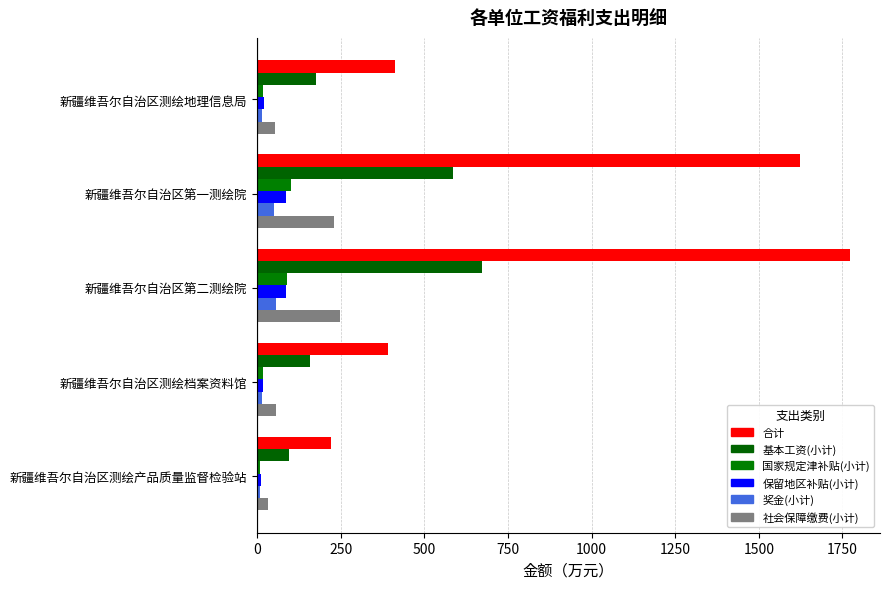

Which series has the largest total across all categories?

合计